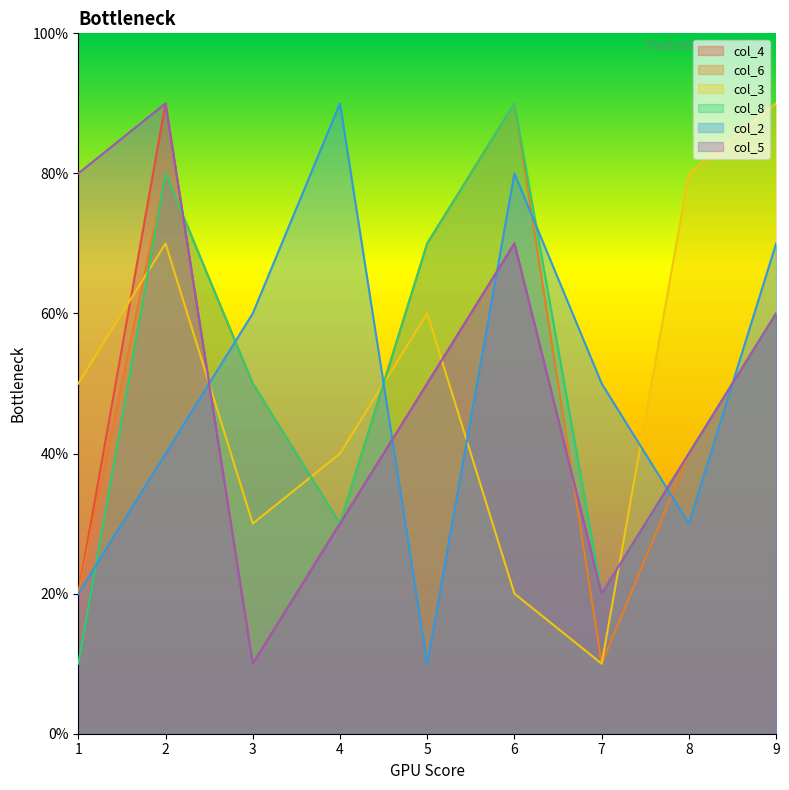

Which series has the largest total across all categories?

col_6